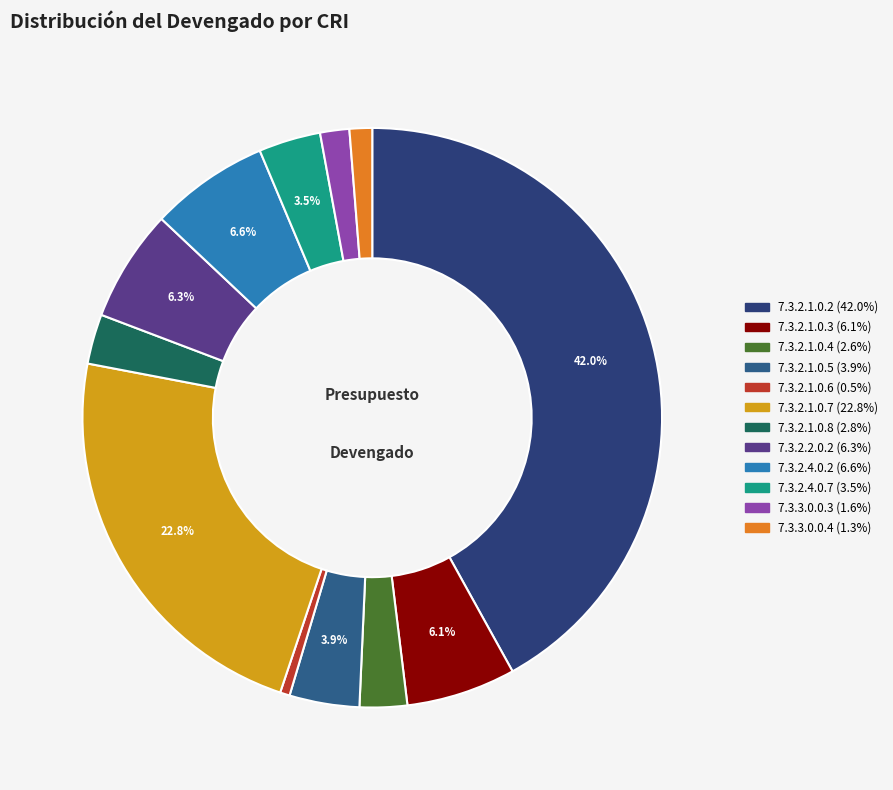

To the nearest percent, what percentage of the pie is 7.3.2.2.0.2?

6%